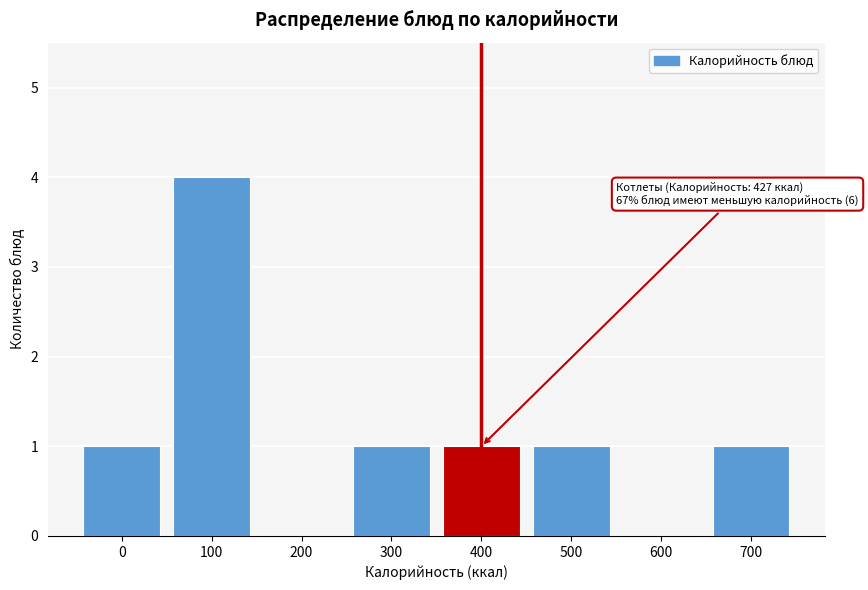

Reading left to right, list all the values displayed in this chart.

0=1	100=4	200=0	300=1	400=1	500=1	600=0	700=1